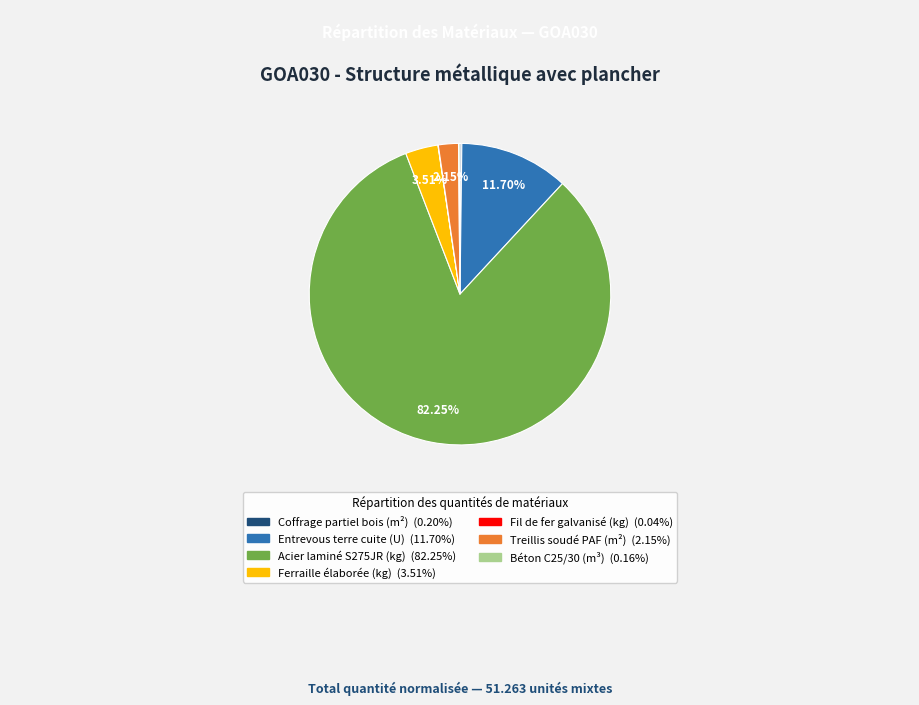

Does any single category account for the majority?

Yes